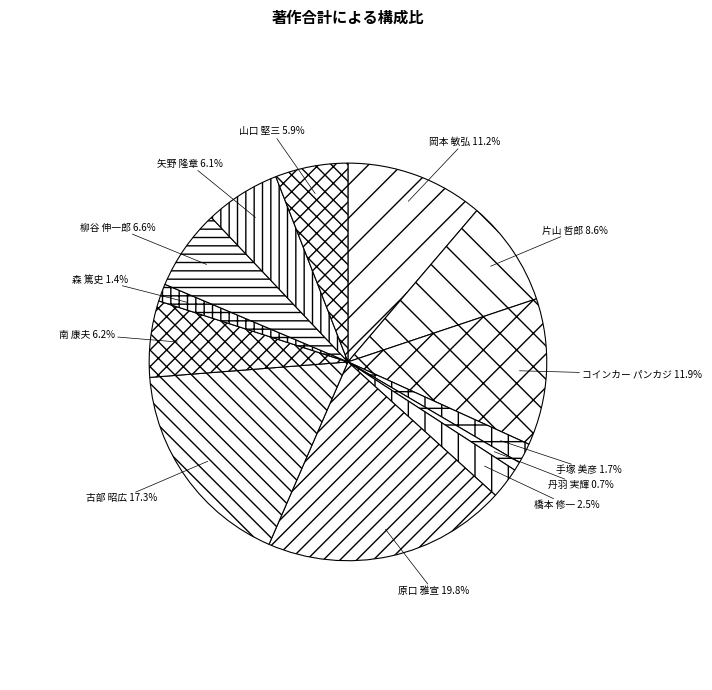

Is there a majority slice in this chart?

No